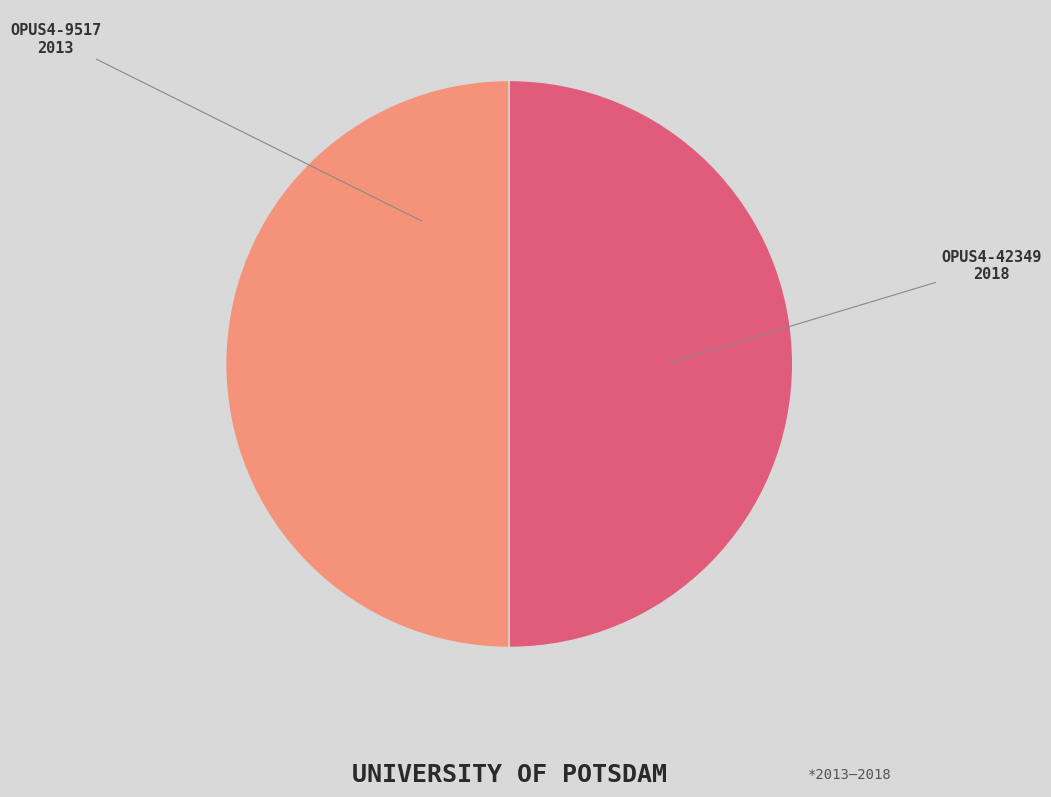

How many segments does this pie chart have?

2